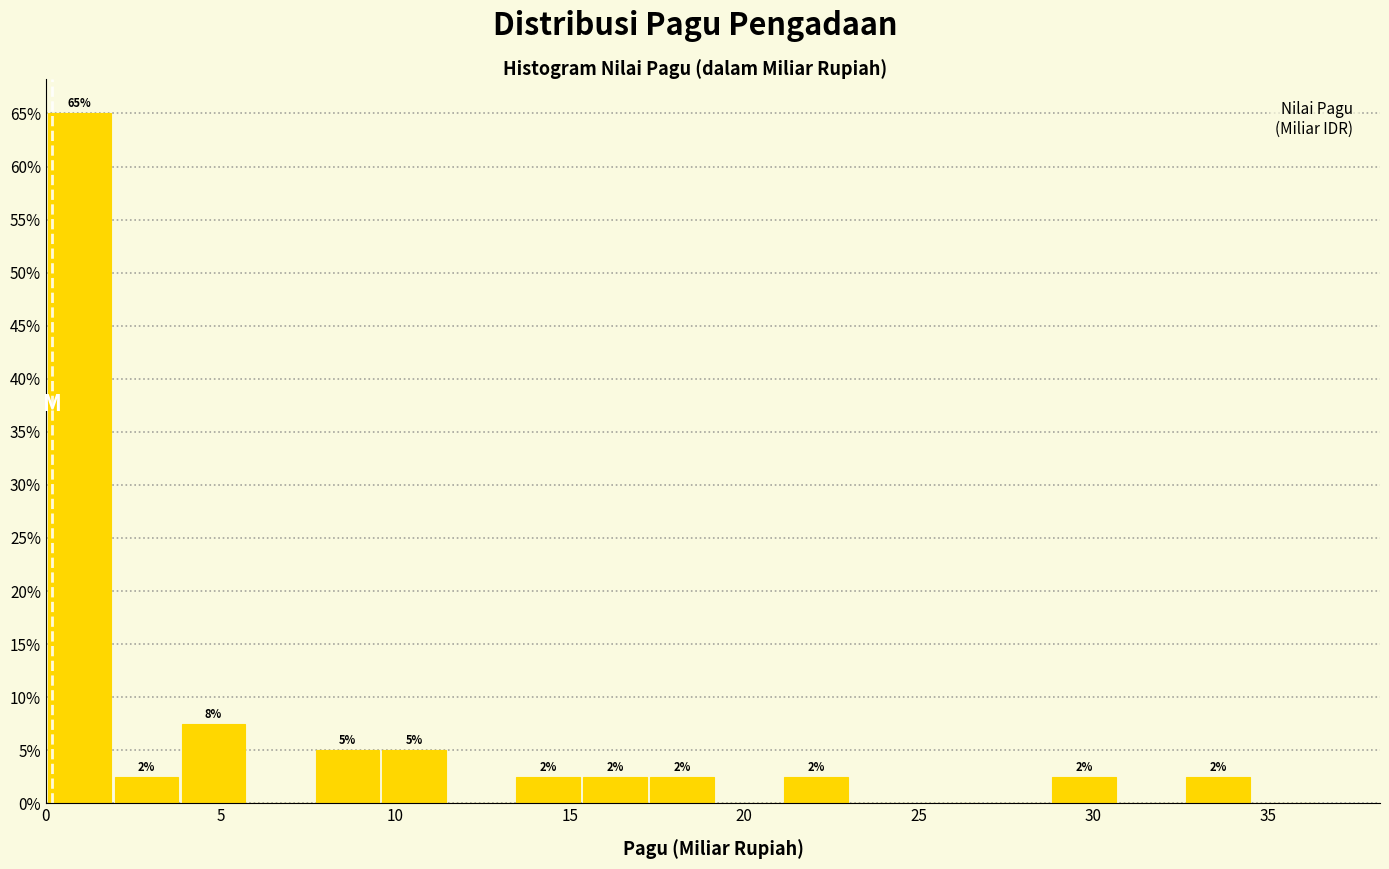

Read against the x-axis, roughly where is the centre of the tallest bar?

1.0